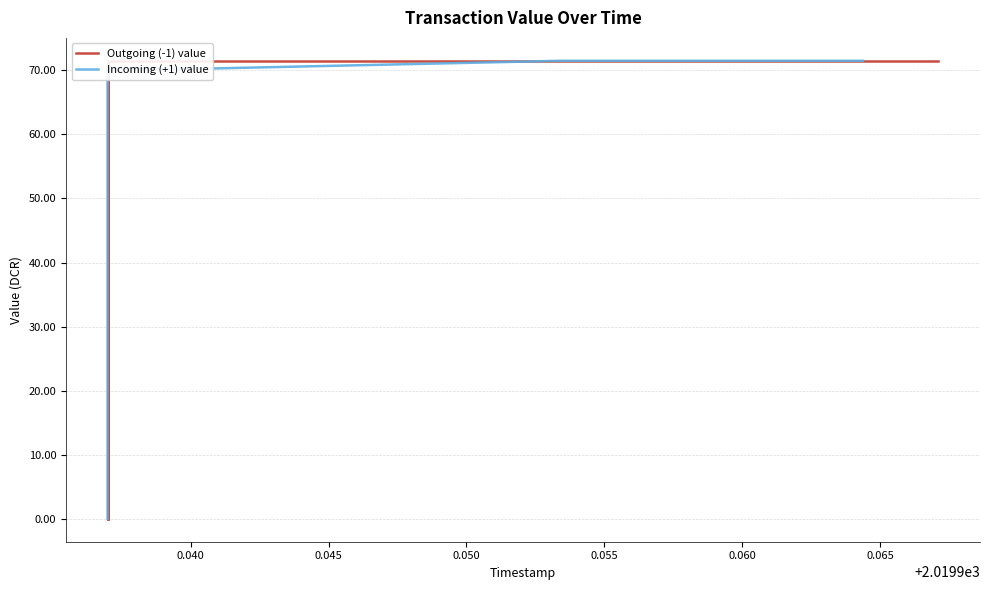

Which series has the largest total across all categories?

Outgoing (-1) value